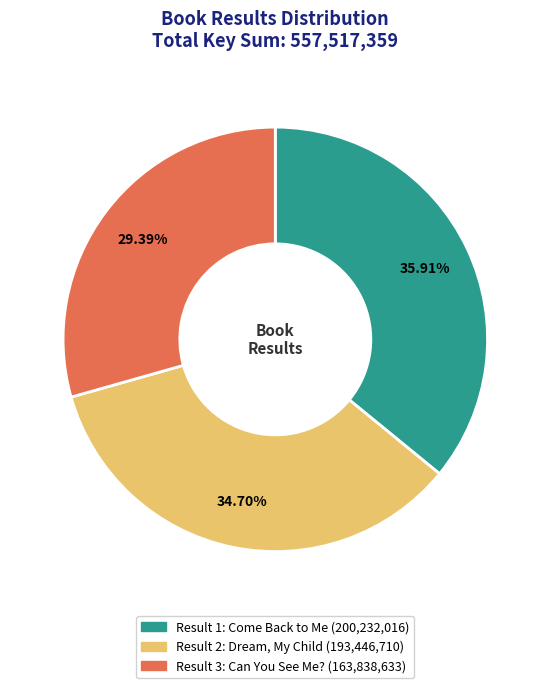

Rank the categories by value from lowest to highest.

Result 3: Can You See Me?, Result 2: Dream, My Child, Result 1: Come Back to Me